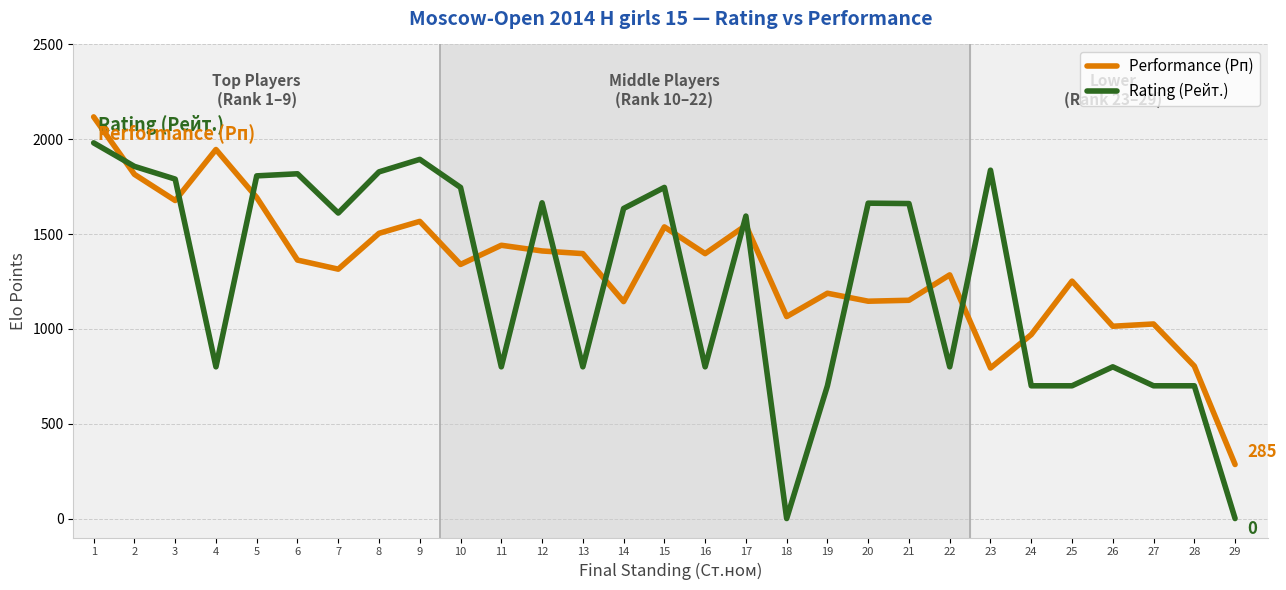

The value of Rating (Рейт.) at 16 is 205. True or false?

False